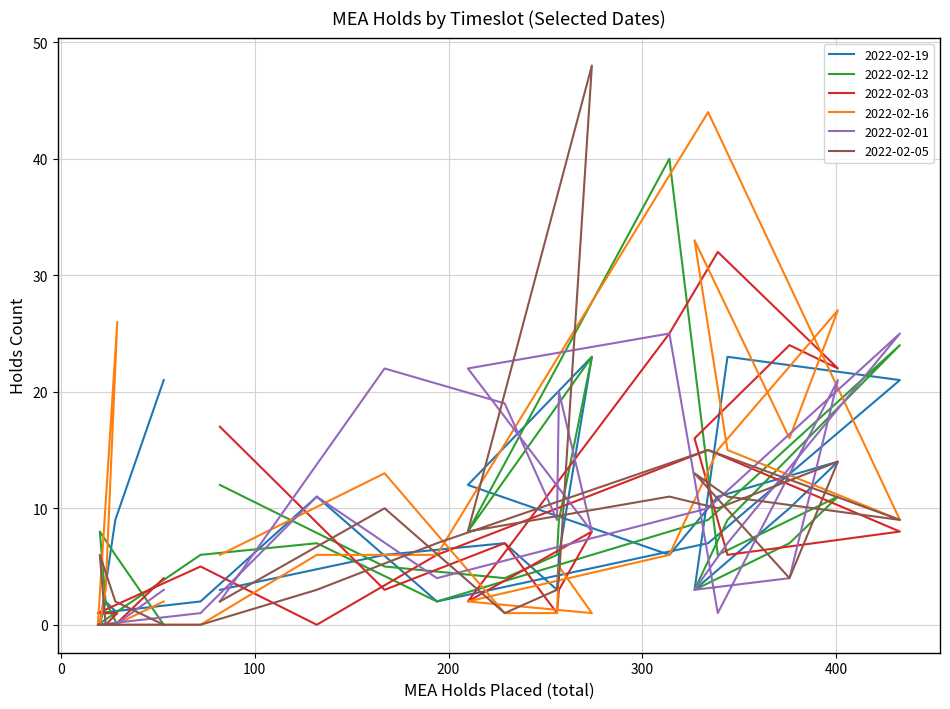

What are all the series names shown in the legend?

2022-02-19, 2022-02-12, 2022-02-03, 2022-02-16, 2022-02-01, 2022-02-05